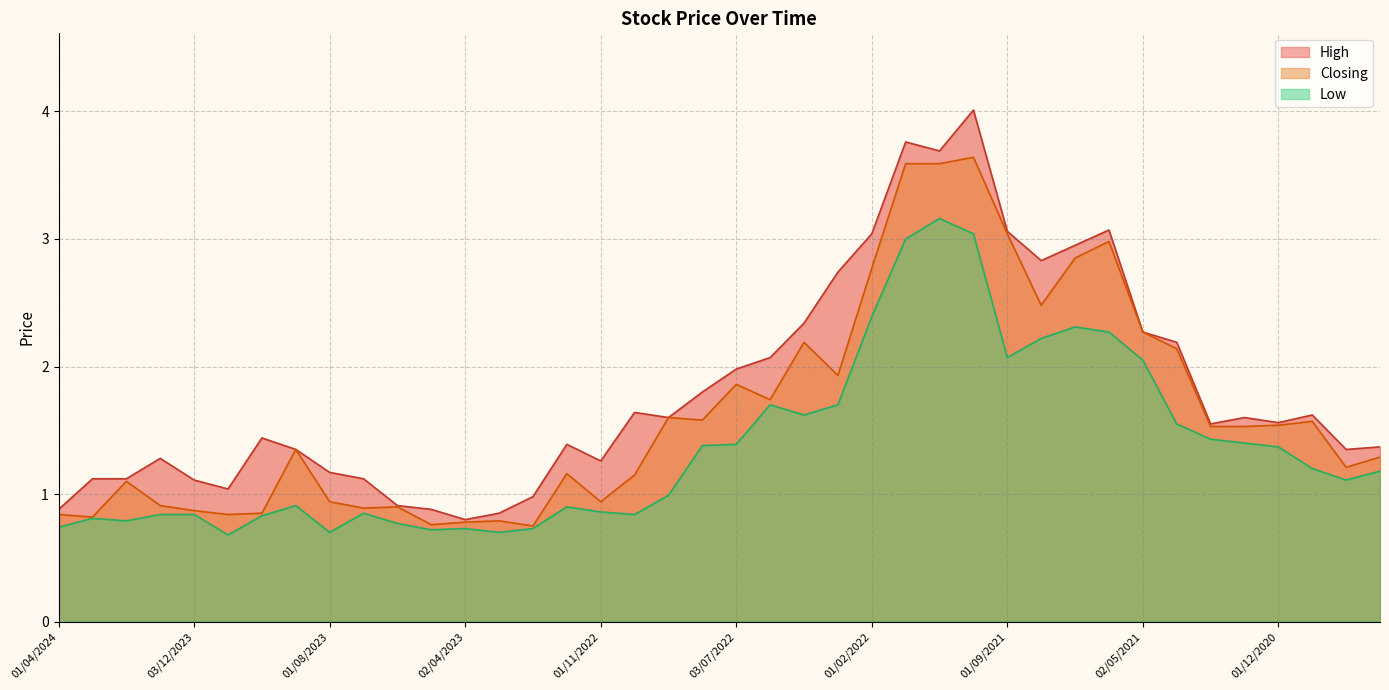

What is the difference between the highest and lowest values at 01/05/2023?

0.2